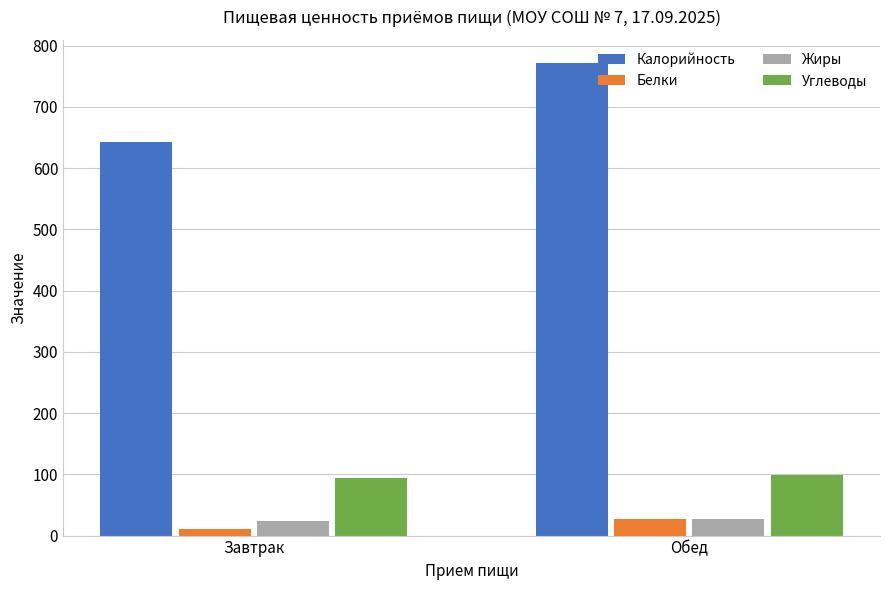

Rank the categories by Белки value from lowest to highest.

Завтрак, Обед